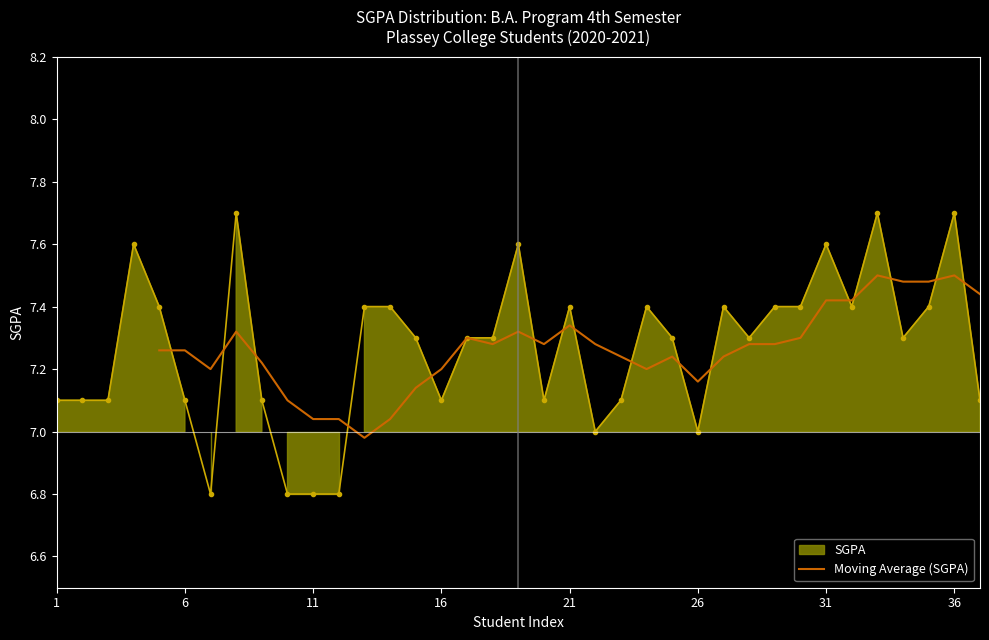

The value of Moving Average (SGPA) at 21 is 4.1. True or false?

False